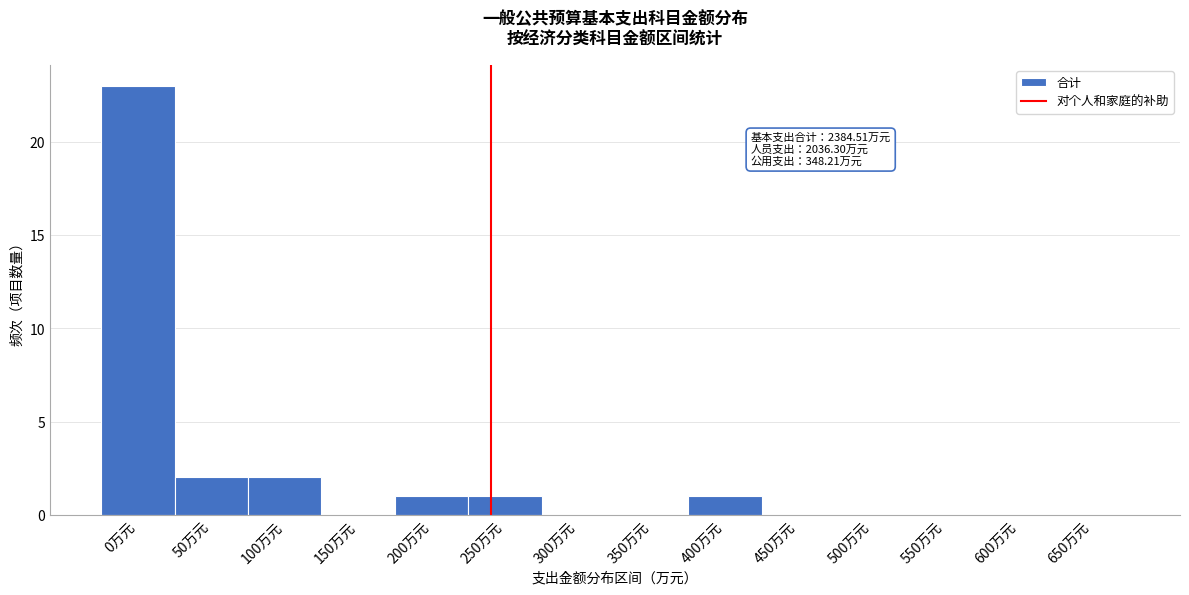

Reading left to right, extract all data points from this chart.

0万元=23	50万元=2	100万元=2	150万元=0	200万元=1	250万元=1	300万元=0	350万元=0	400万元=1	450万元=0	500万元=0	550万元=0	600万元=0	650万元=0